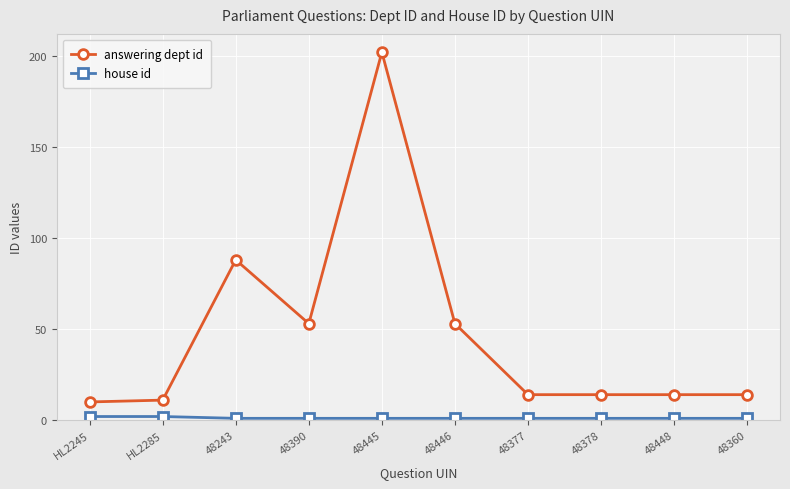

What is the maximum value shown in the chart?

202